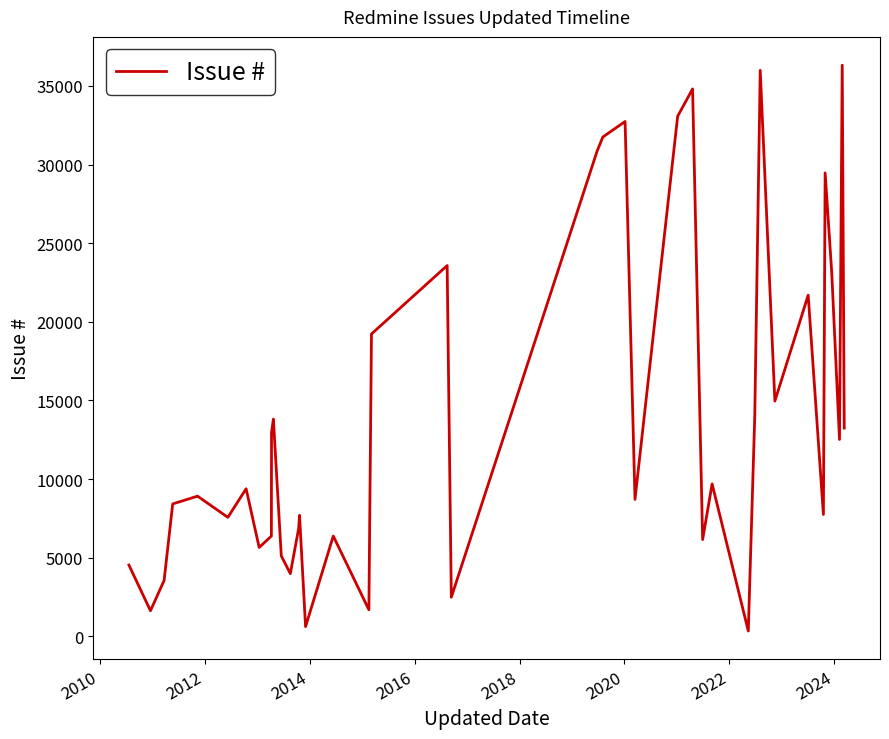

What is the greatest value displayed?

36320